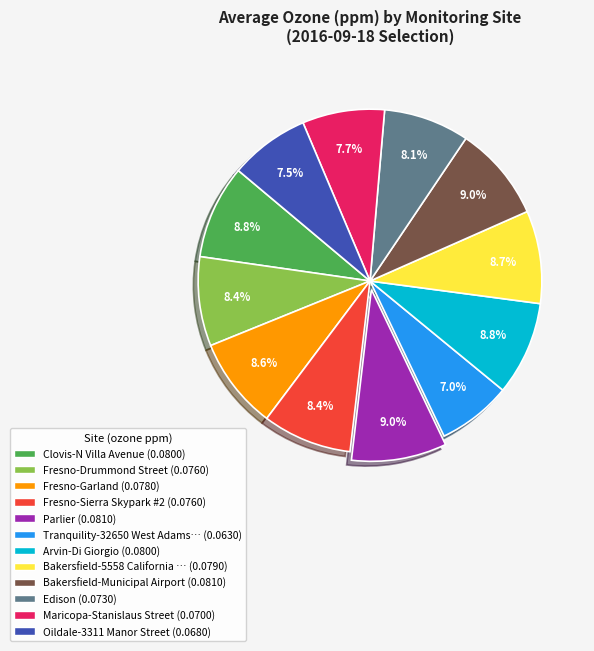

Is there a majority slice in this chart?

No